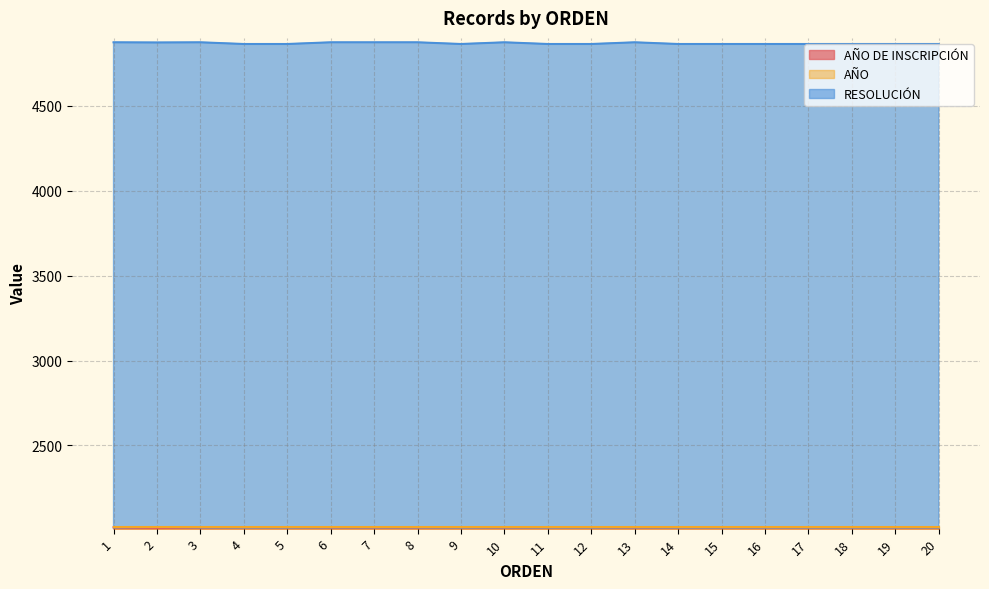

True or false: RESOLUCIÓN and AÑO DE INSCRIPCIÓN intersect in this chart.

False